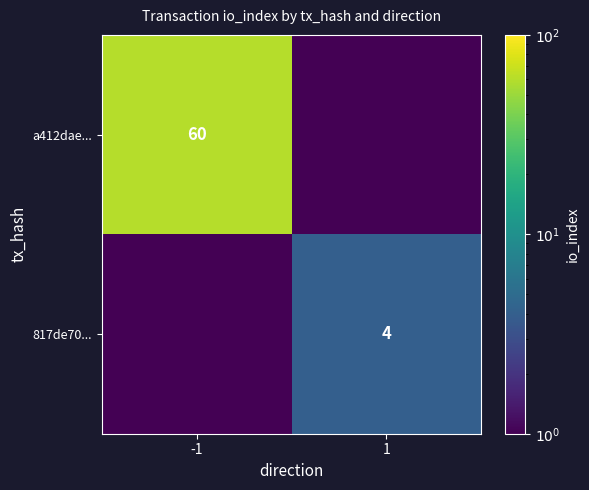

Is it true that 817de70... equals 5.9 at 1?

False